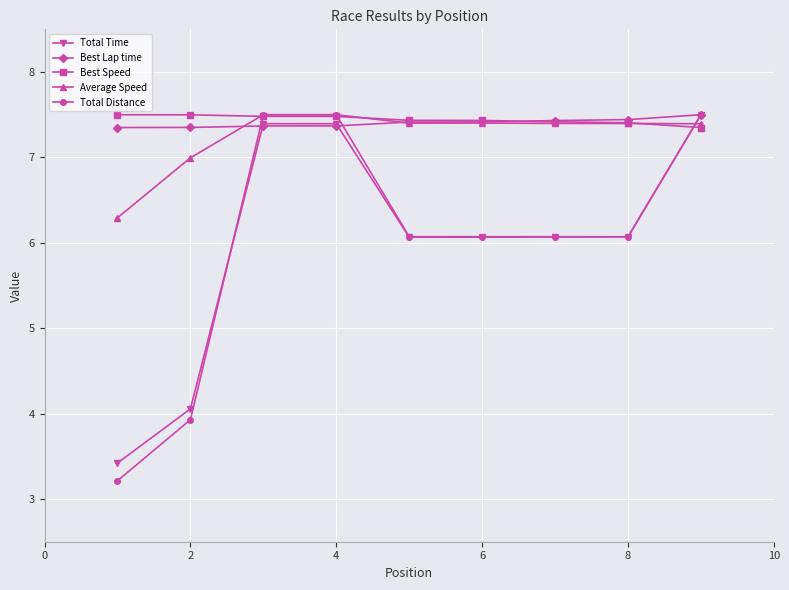

At how many categories does at least one series exceed 6?

9